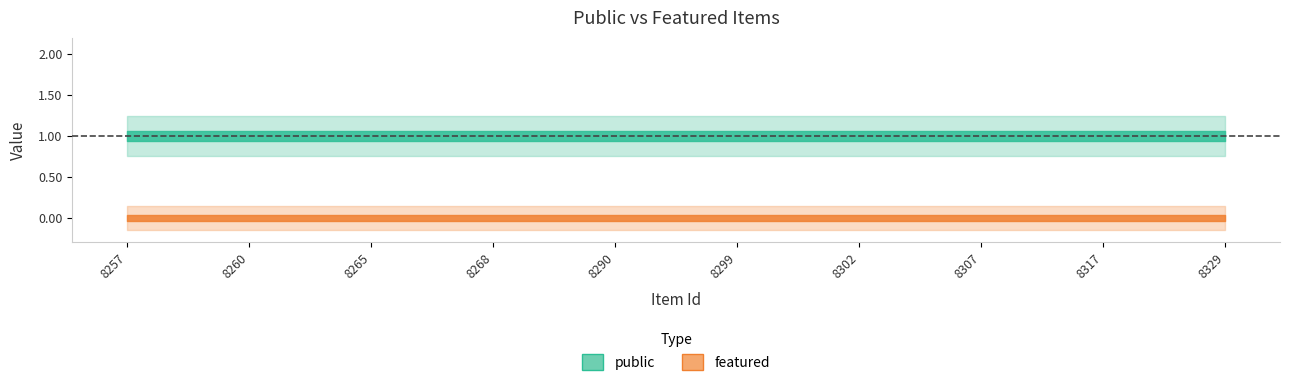

True or false: public and featured cross at least once.

False